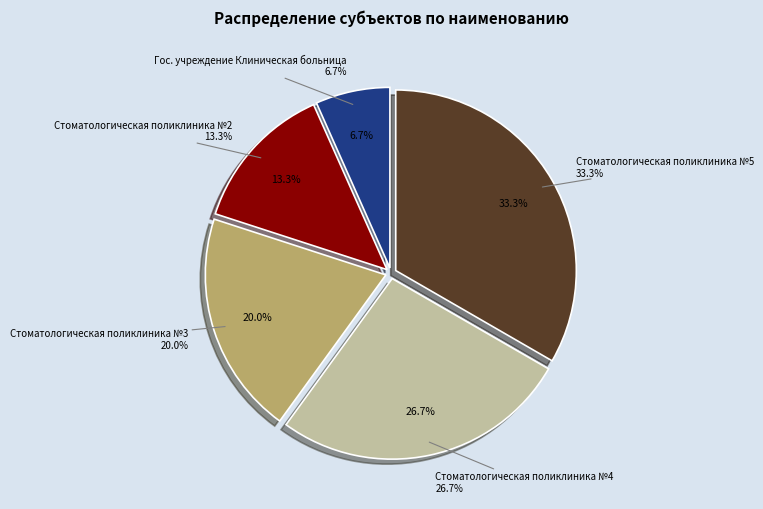

What is the smallest slice in the pie chart?

Гос. учреждение Клиническая больница